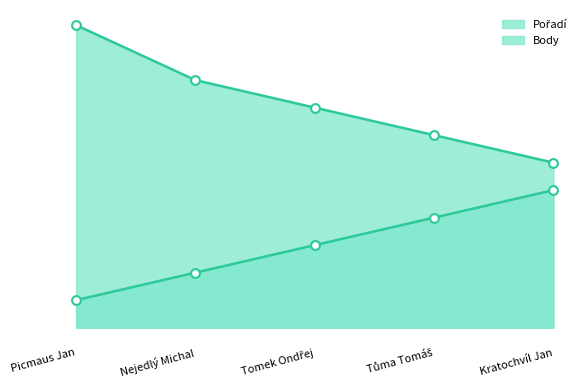

What are all the series names shown in the legend?

Pořadí, Body